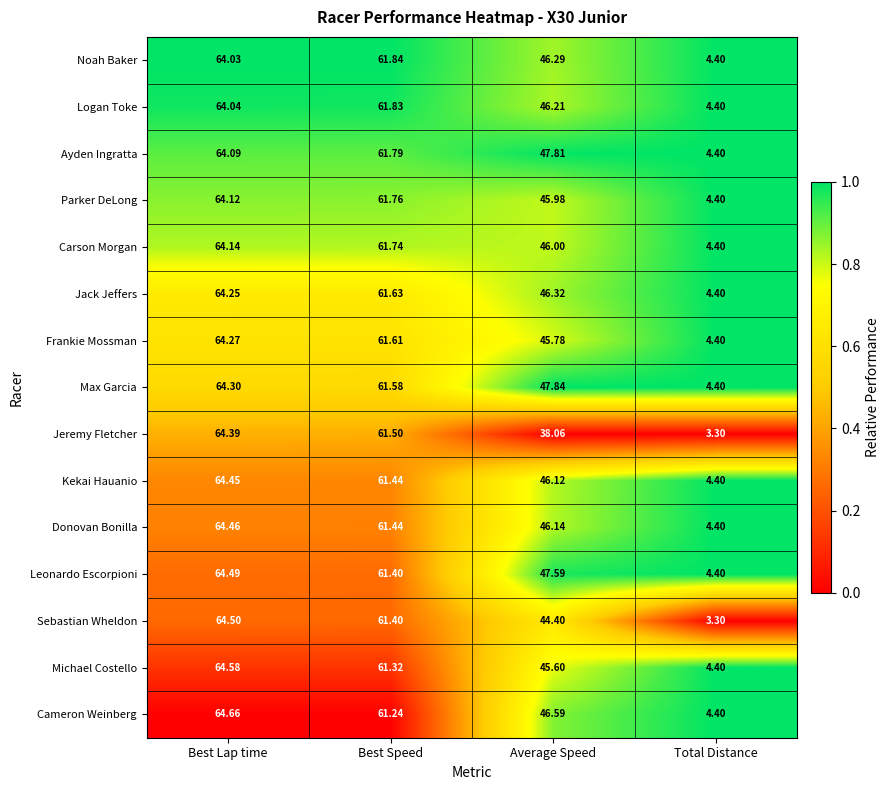

Where does the Max Garcia series first go above 61?

Best Lap time